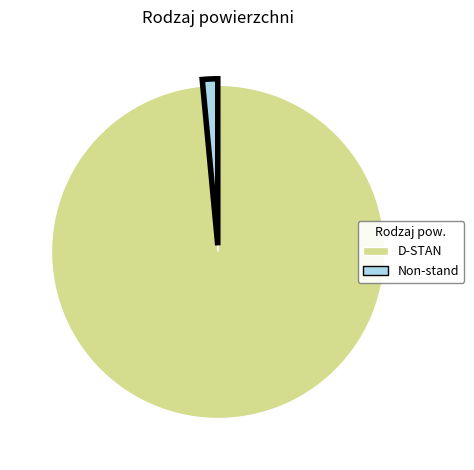

How many segments does this pie chart have?

2